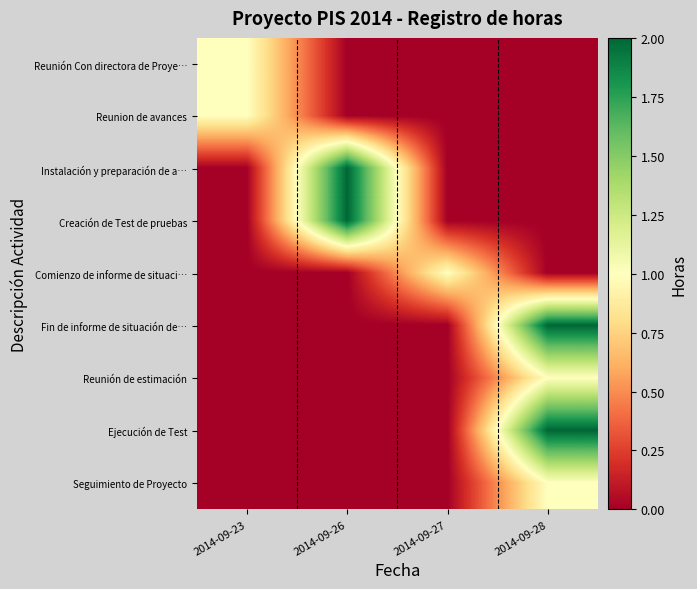

Reading left to right, extract all data points from this chart.

Reunión Con directora de Proye…: 2014-09-23=1	2014-09-26=0	2014-09-27=0	2014-09-28=0
Reunion de avances: 2014-09-23=1	2014-09-26=0	2014-09-27=0	2014-09-28=0
Instalación y preparación de a…: 2014-09-23=0	2014-09-26=2	2014-09-27=0	2014-09-28=0
Creación de Test de pruebas: 2014-09-23=0	2014-09-26=2	2014-09-27=0	2014-09-28=0
Comienzo de informe de situaci…: 2014-09-23=0	2014-09-26=0	2014-09-27=1	2014-09-28=0
Fin de informe de situación de…: 2014-09-23=0	2014-09-26=0	2014-09-27=0	2014-09-28=2
Reunión de estimación: 2014-09-23=0	2014-09-26=0	2014-09-27=0	2014-09-28=1
Ejecución de Test: 2014-09-23=0	2014-09-26=0	2014-09-27=0	2014-09-28=2
Seguimiento de Proyecto: 2014-09-23=0	2014-09-26=0	2014-09-27=0	2014-09-28=1